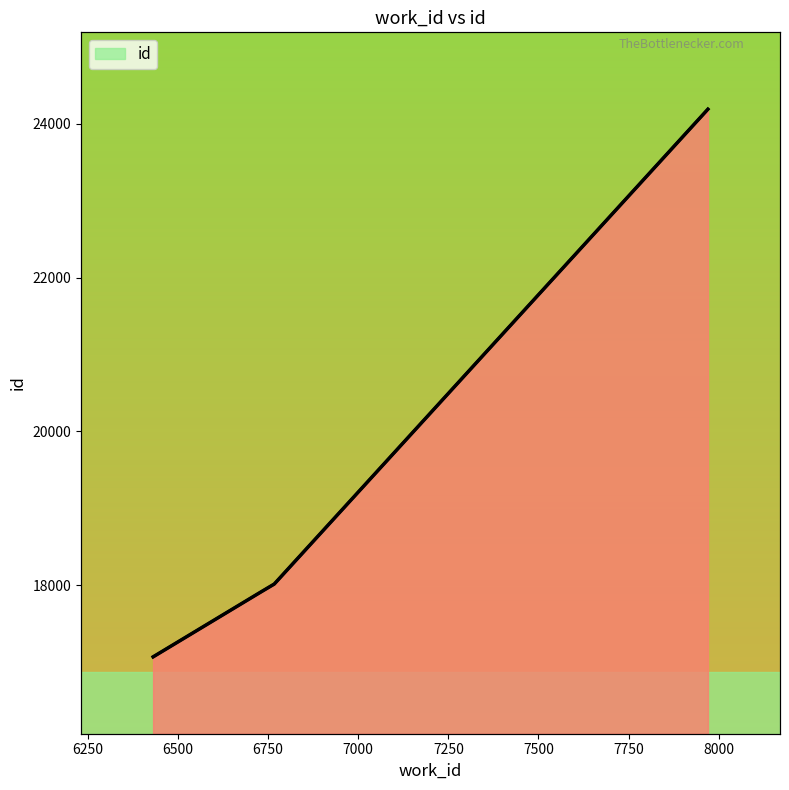

What is the value of the 4th point from the left?

24190